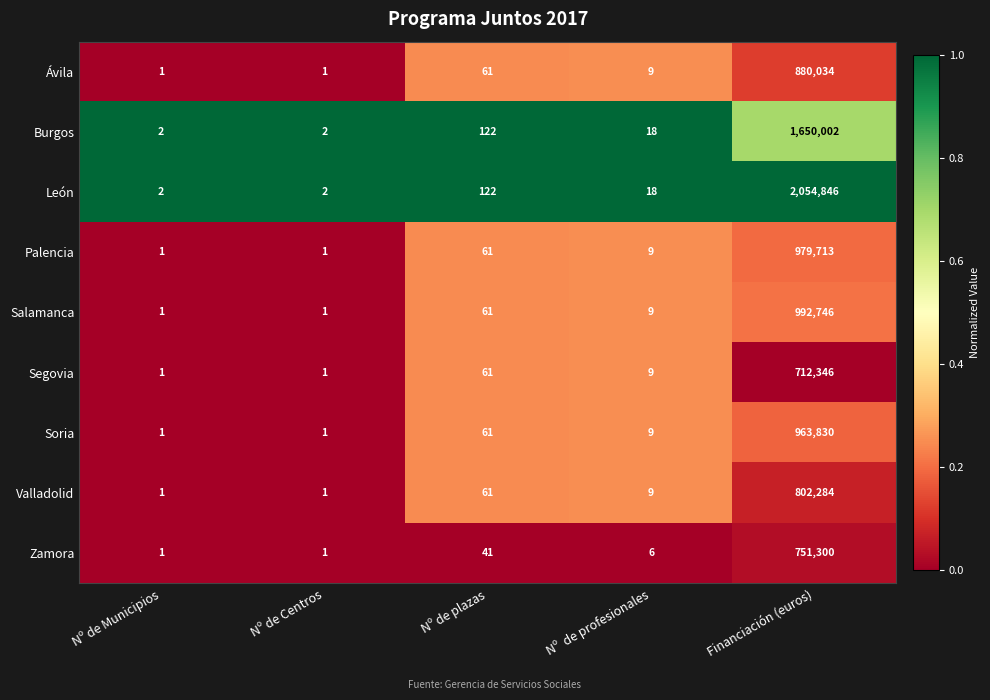

Which category has the highest value across all series?

Financiación (euros)